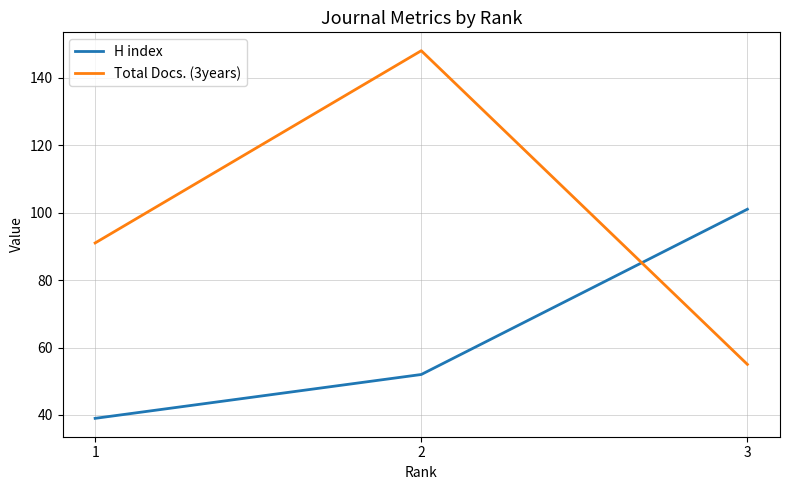

Reading left to right, extract all data points from this chart.

H index: 39	52	101
Total Docs. (3years): 91	148	55